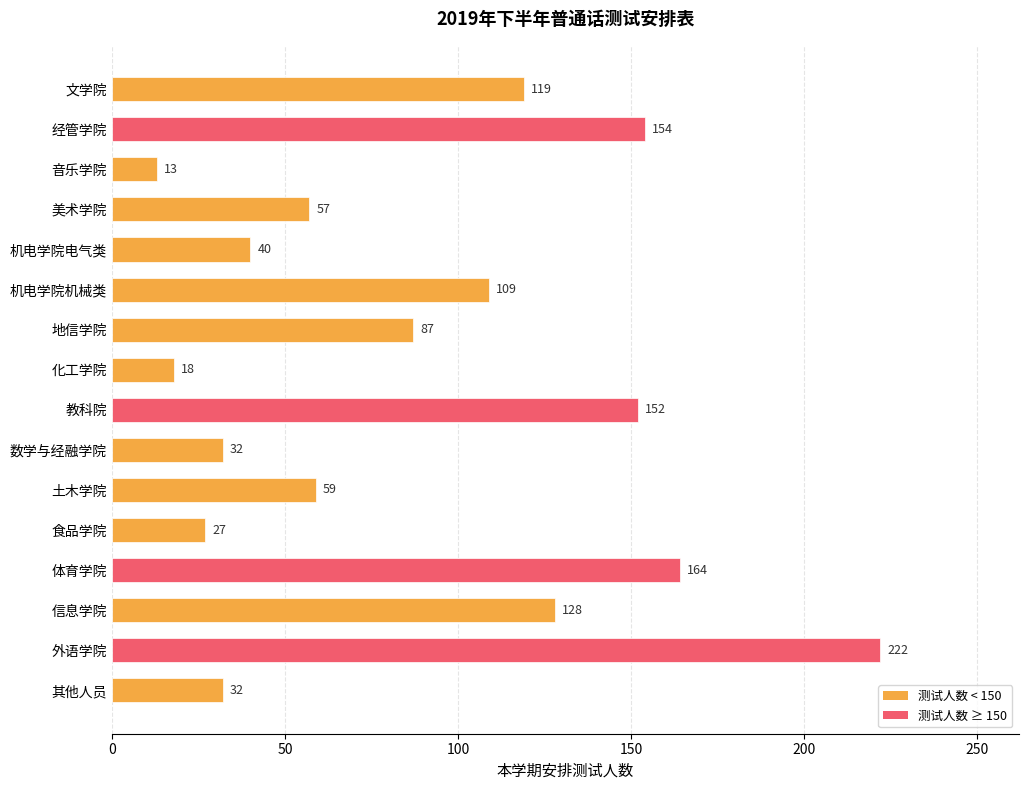

What is the sum of all values?

1413